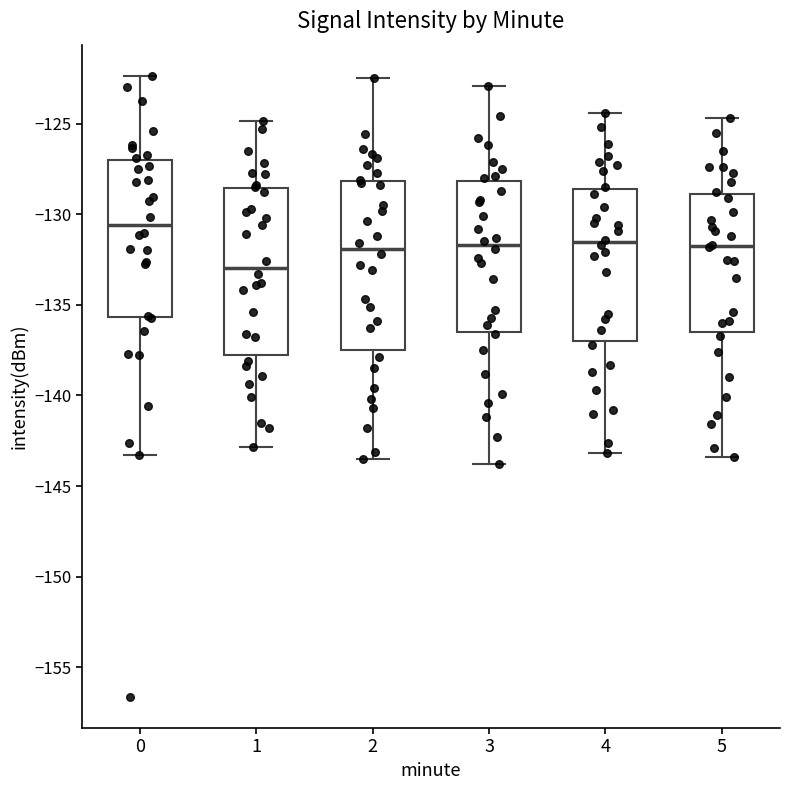

Reading left to right, read every box against the y-axis: the position of its median line, the range the box covers, and the ends of its whiskers. The values are not printed on the chart, so give them approximately, as read against the axis.

0: median -130.5, box -135.5 to -127.0, whiskers -143.5 to -122.5
1: median -133.0, box -138.0 to -128.5, whiskers -143.0 to -125.0
2: median -132.0, box -137.5 to -128.0, whiskers -143.5 to -122.5
3: median -131.5, box -136.5 to -128.0, whiskers -144.0 to -123.0
4: median -131.5, box -137.0 to -128.5, whiskers -143.0 to -124.5
5: median -131.5, box -136.5 to -129.0, whiskers -143.5 to -124.5